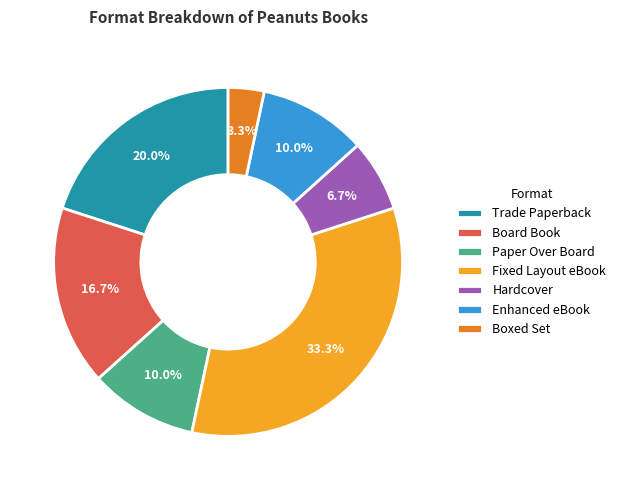

Is it true that Paper Over Board is 10% of the pie?

True